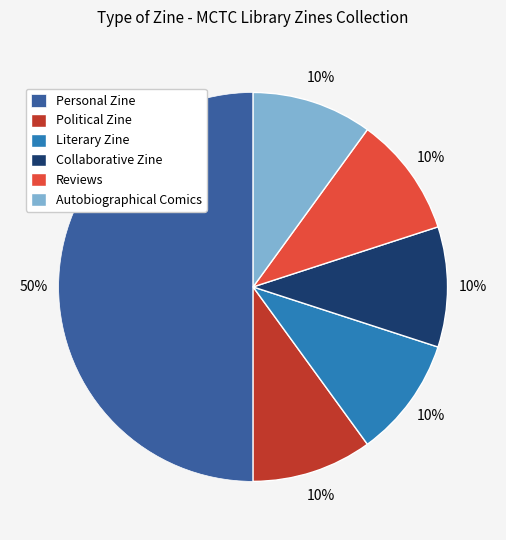

What percentage is the Collaborative Zine slice, to the nearest percent?

10%